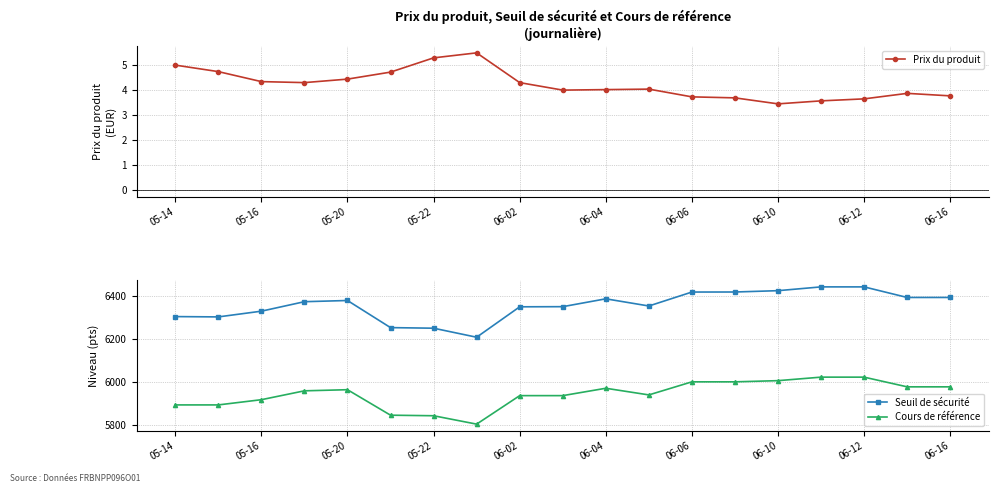

How many data points does each series have?

19